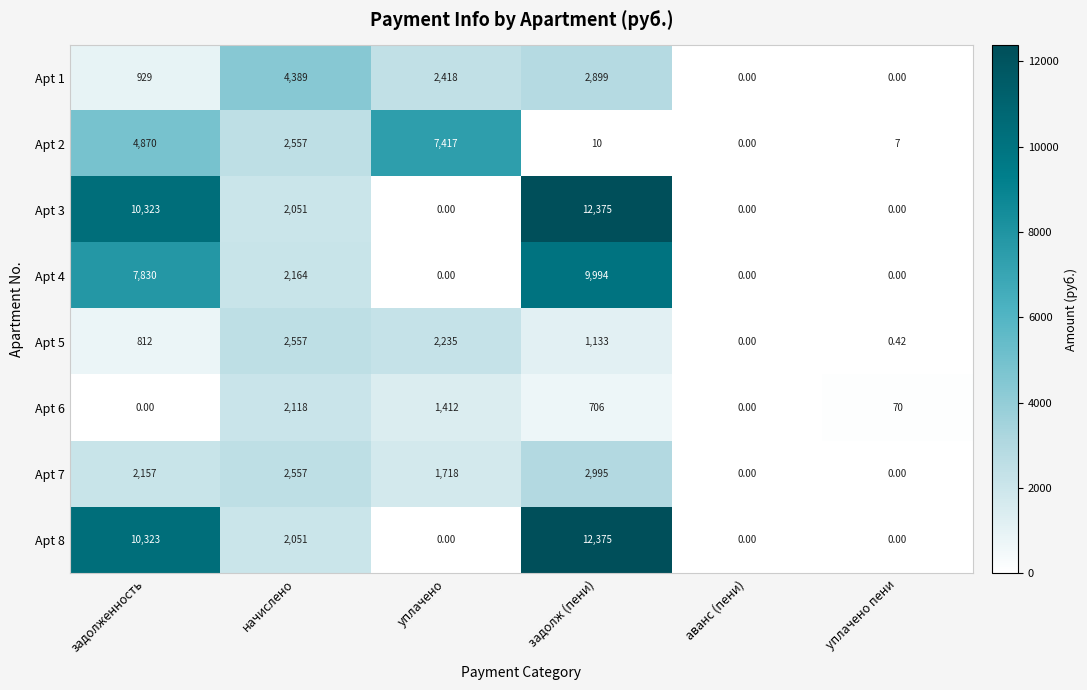

At which label is Apt 1 closest to 2194?

уплачено